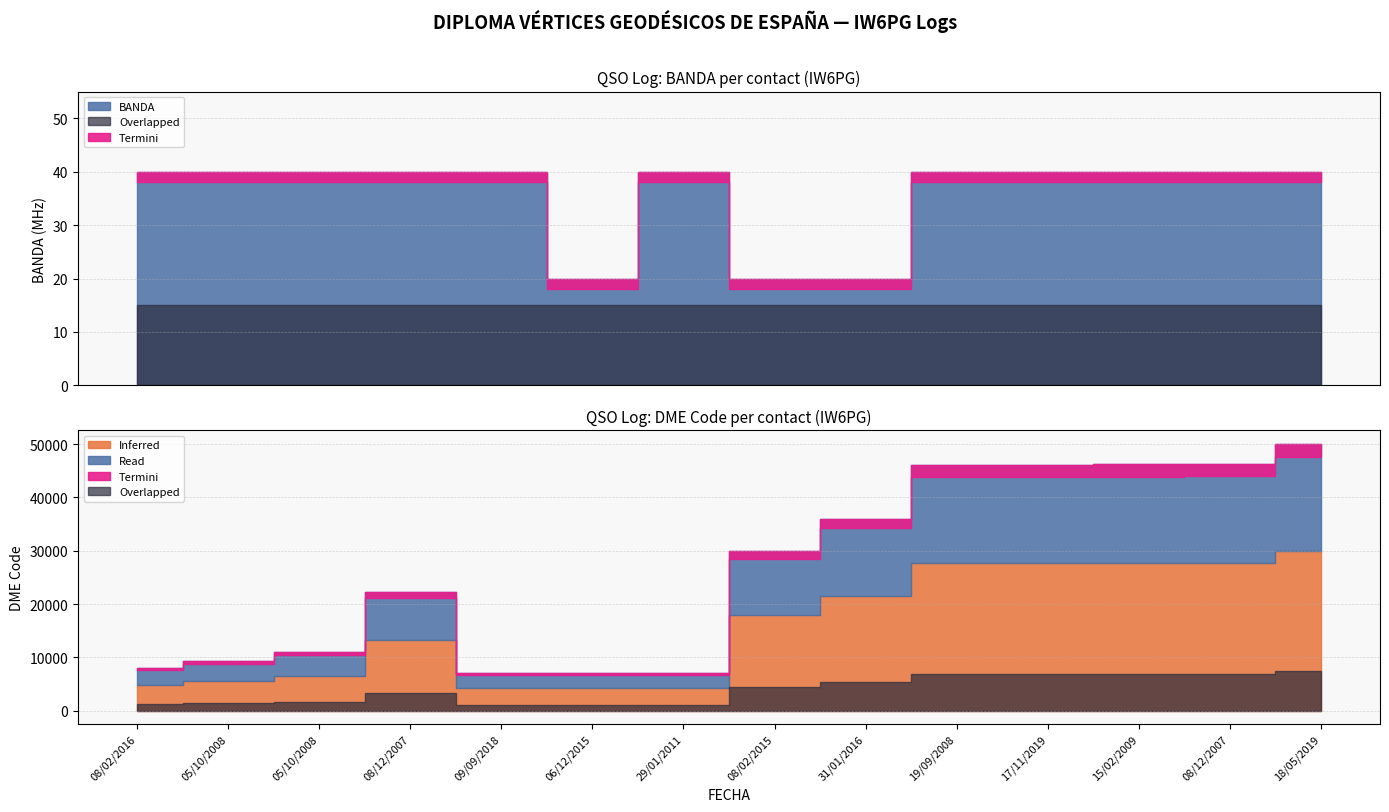

True or false: BANDA has a value of 15 at 05/10/2008.

False